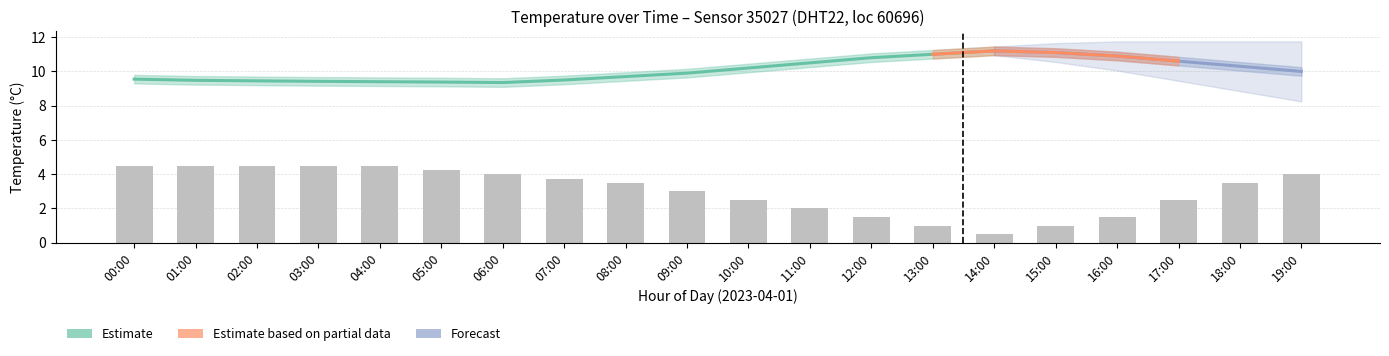

How many values are below 3?

9